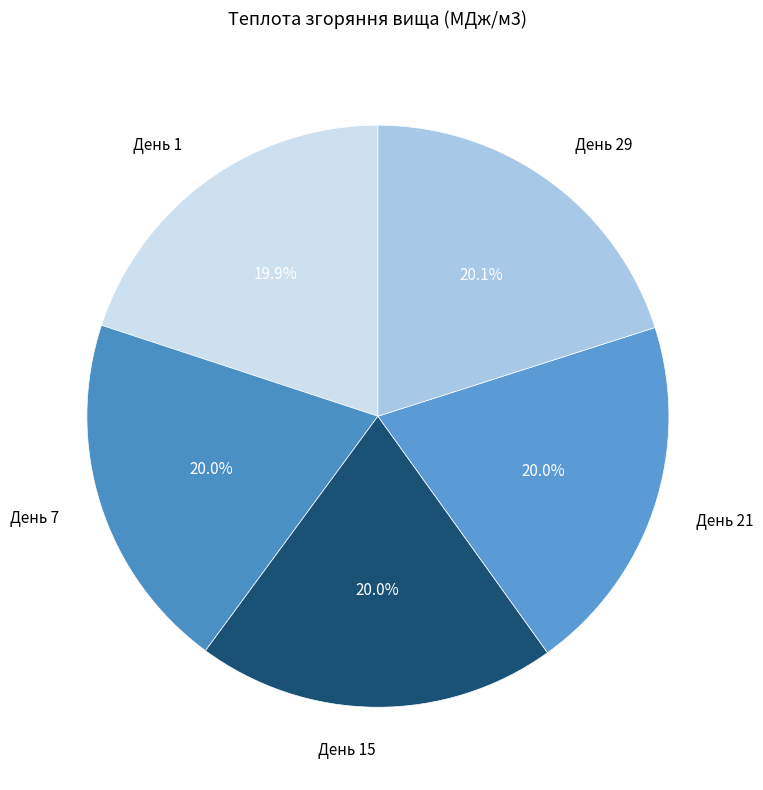

Count the number of slices in the pie.

5